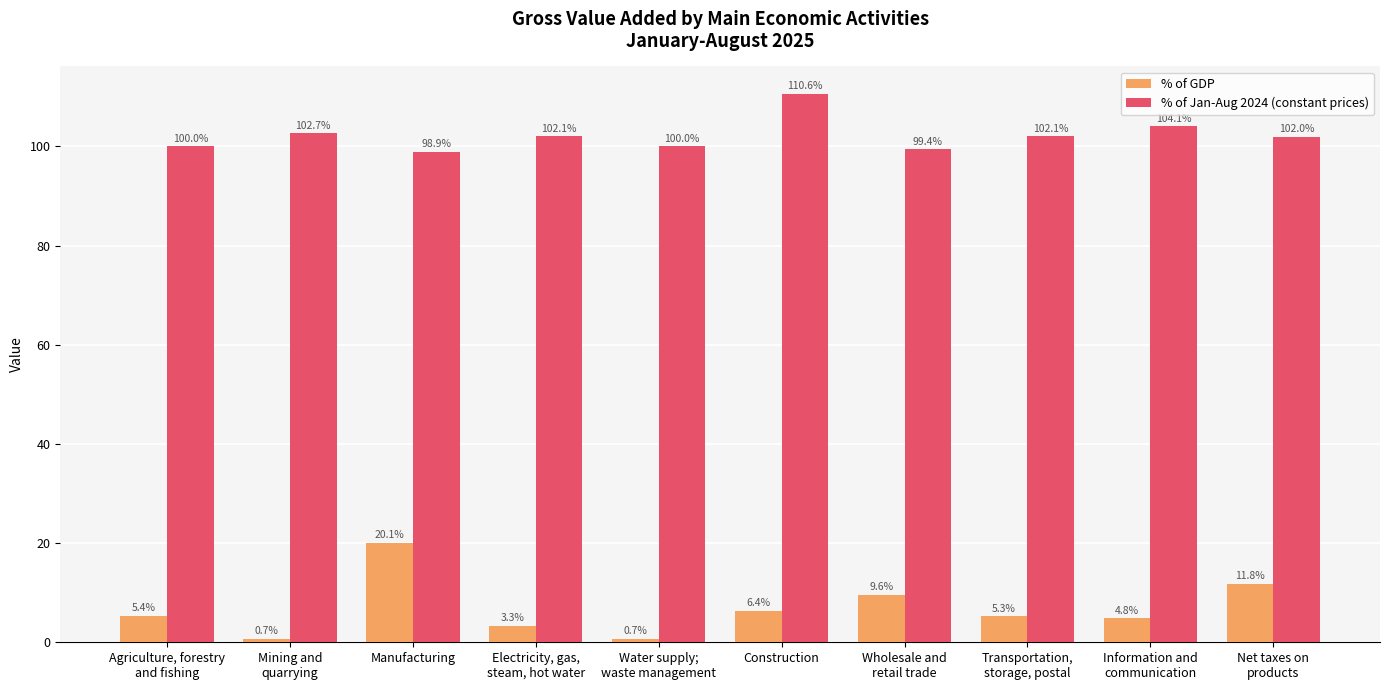

How many groups of bars are there?

10